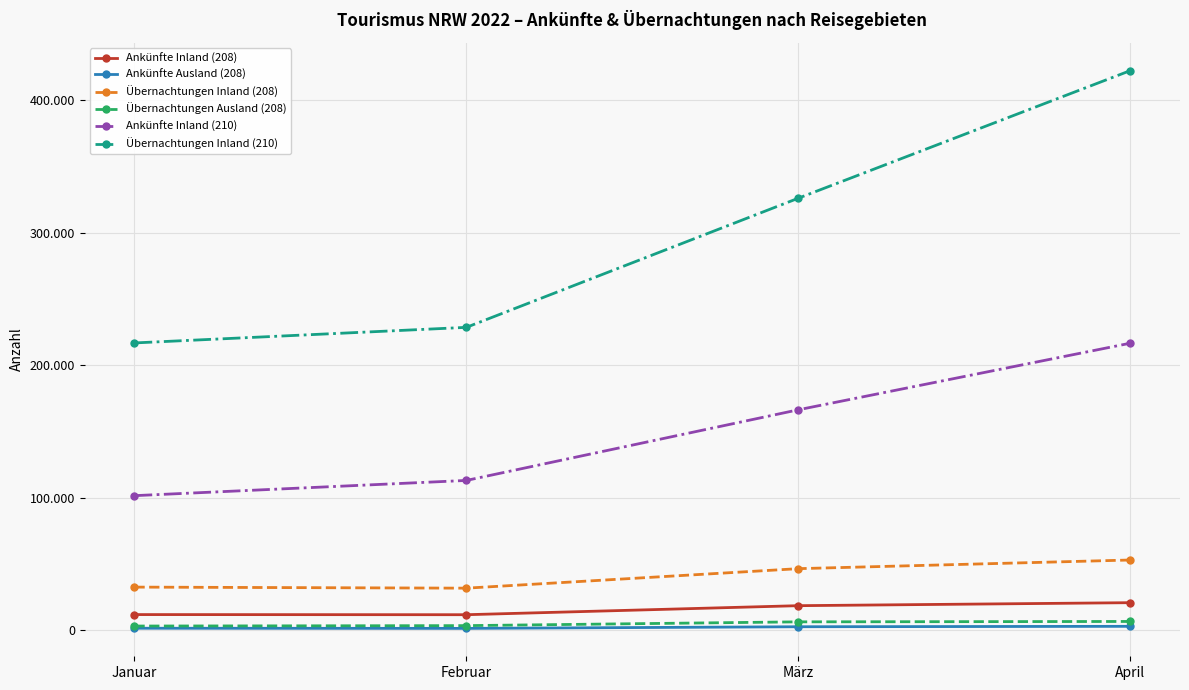

Is the value of Übernachtungen Inland (208) at Februar greater than the value of Ankünfte Inland (210) at Januar?

No